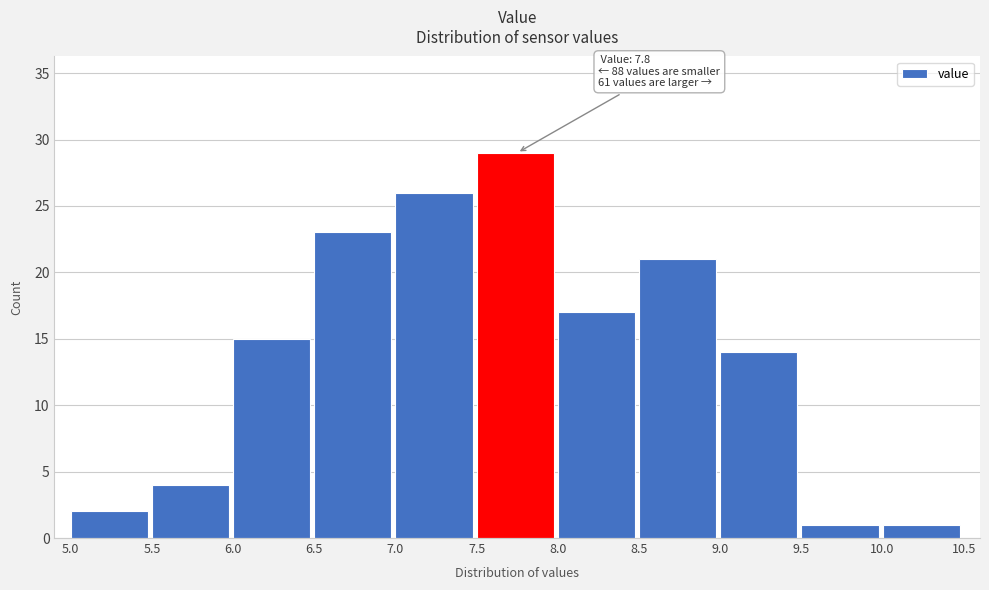

Which range on the x-axis has the tallest bar?

7.5 to 8.0